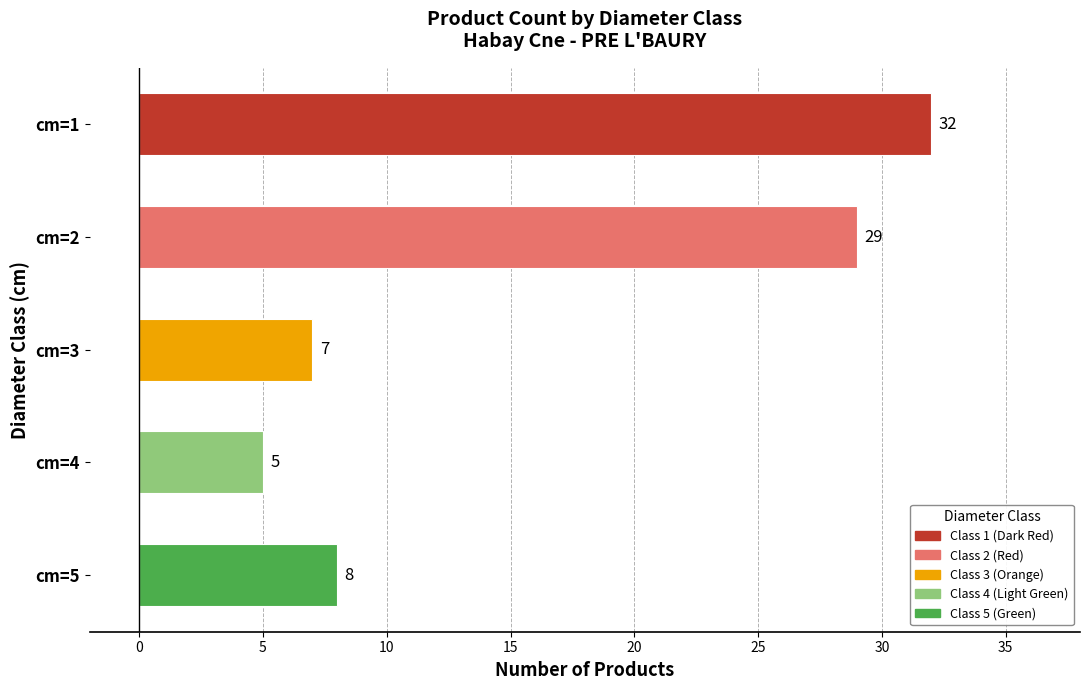

What is the value of the 2nd bar from the top?

29